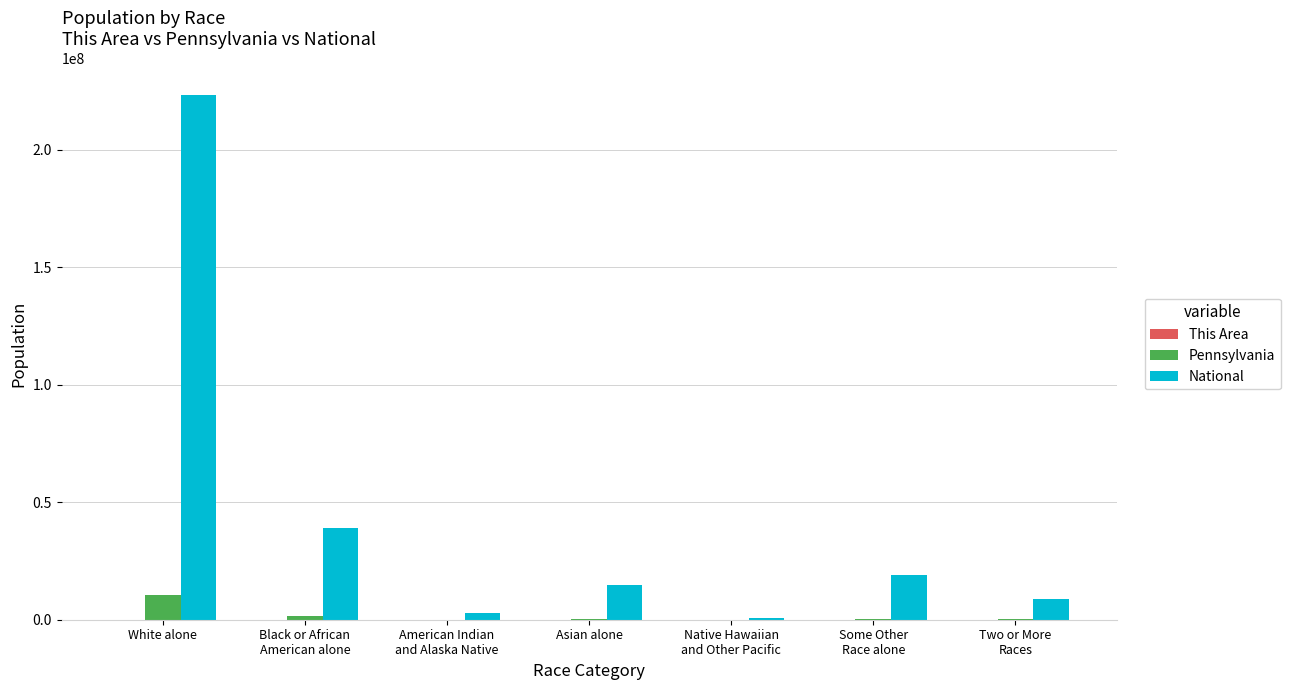

At which category is the sum across all series the highest?

White alone